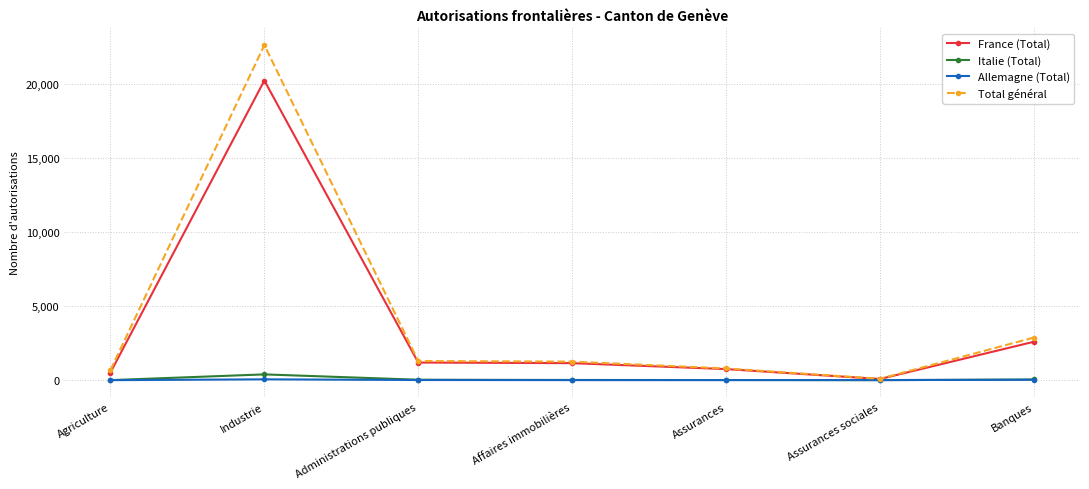

List the series in order of their peak value, highest first.

Total général, France (Total), Italie (Total), Allemagne (Total)